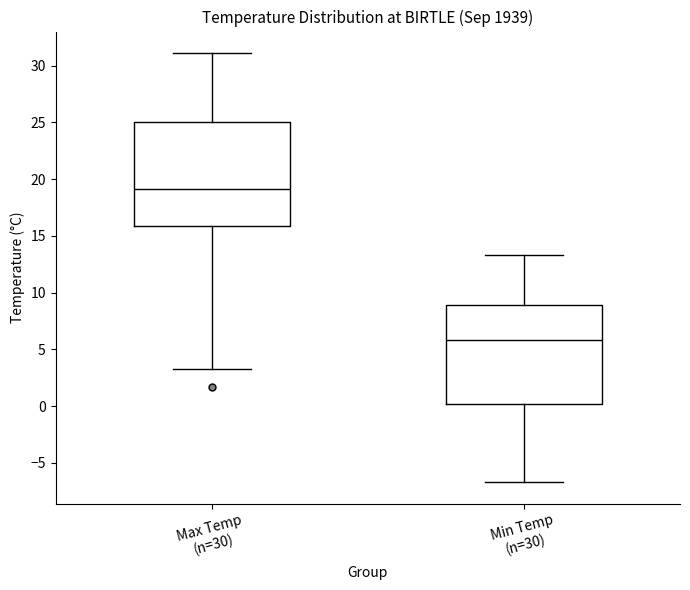

Reading left to right, transcribe this box plot: for each box, give where its median line is, the range the box spans, and where its two whiskers end, as read against the y-axis. The values are not printed on the chart, so give them approximately, as read against the axis.

Max Temp (n=30): median 19.0, box 16.0 to 25.0, whiskers 3.5 to 31.0
Min Temp (n=30): median 6.0, box 0.0 to 9.0, whiskers -6.5 to 13.5